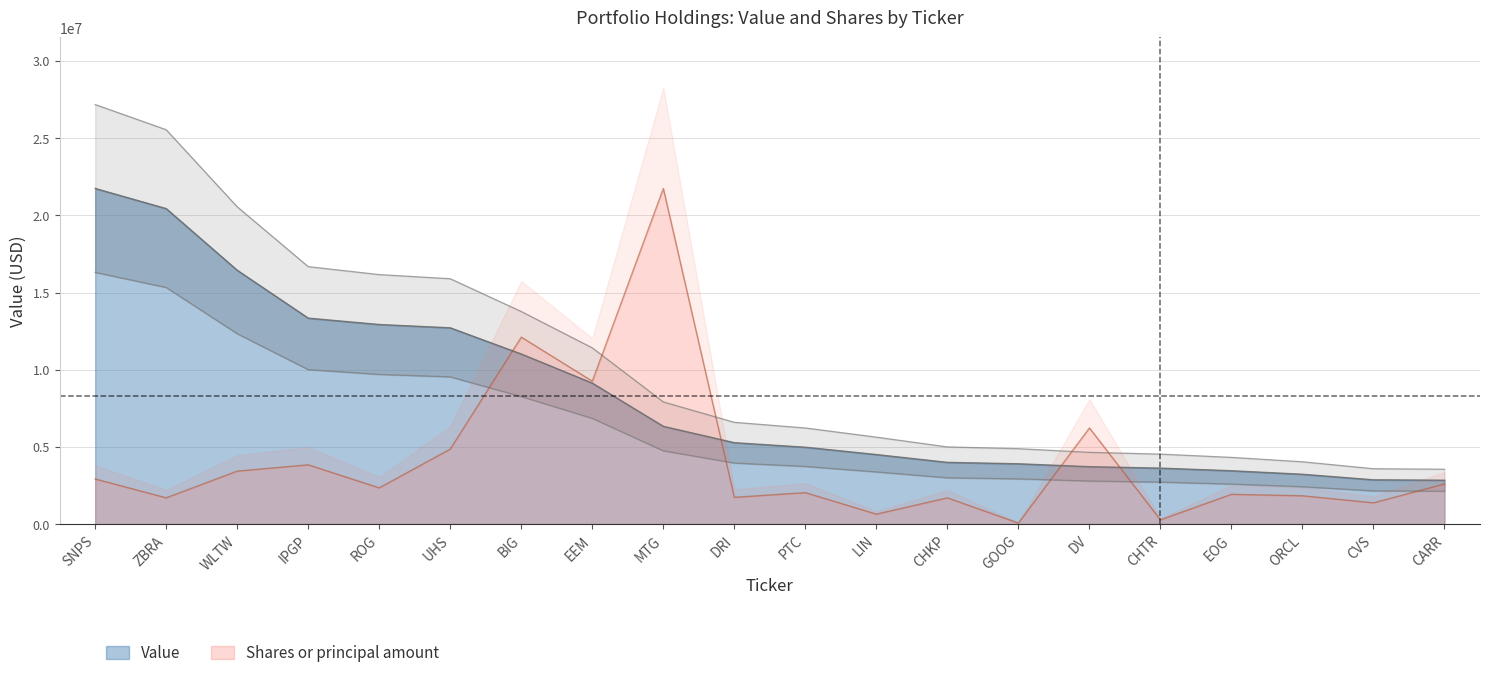

True or false: Shares or principal amount has a value of 943320.3 at LIN.

False